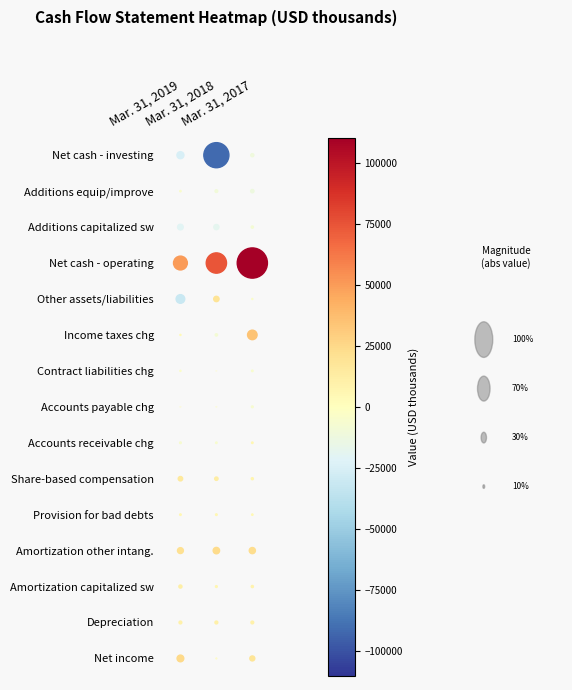

What is the sum of all Net cash - operating values?

234706